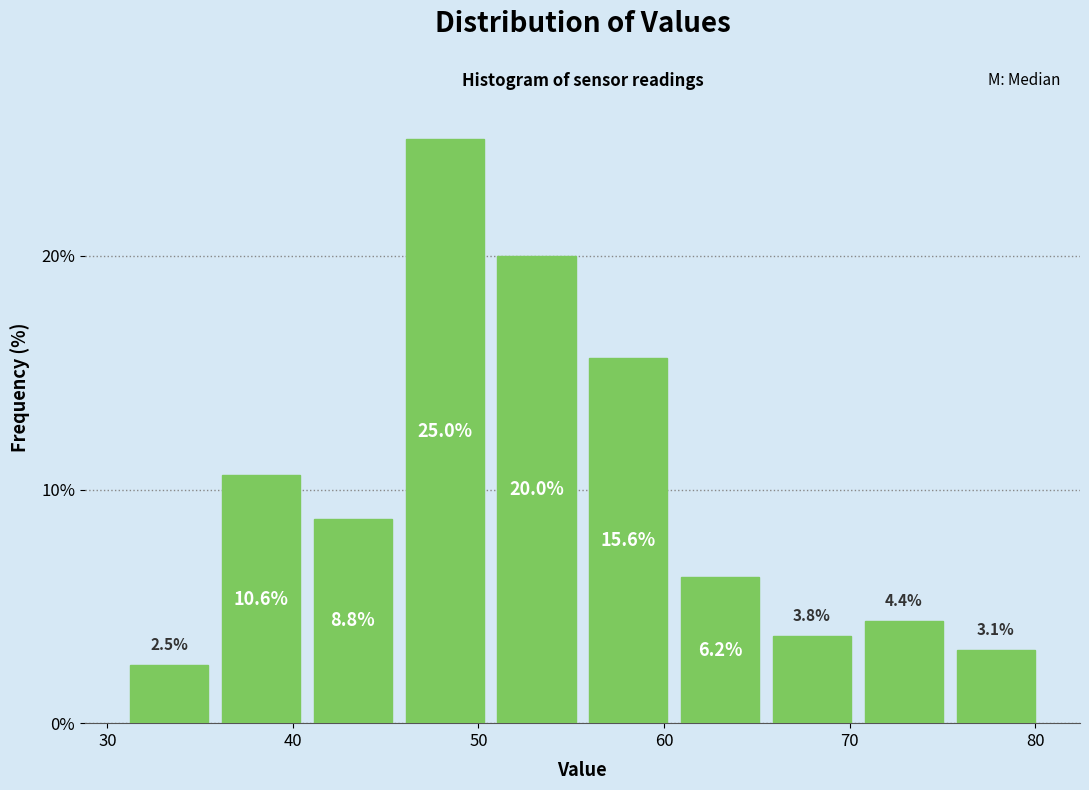

Over which range of the x-axis is the bar tallest?

46 to 51